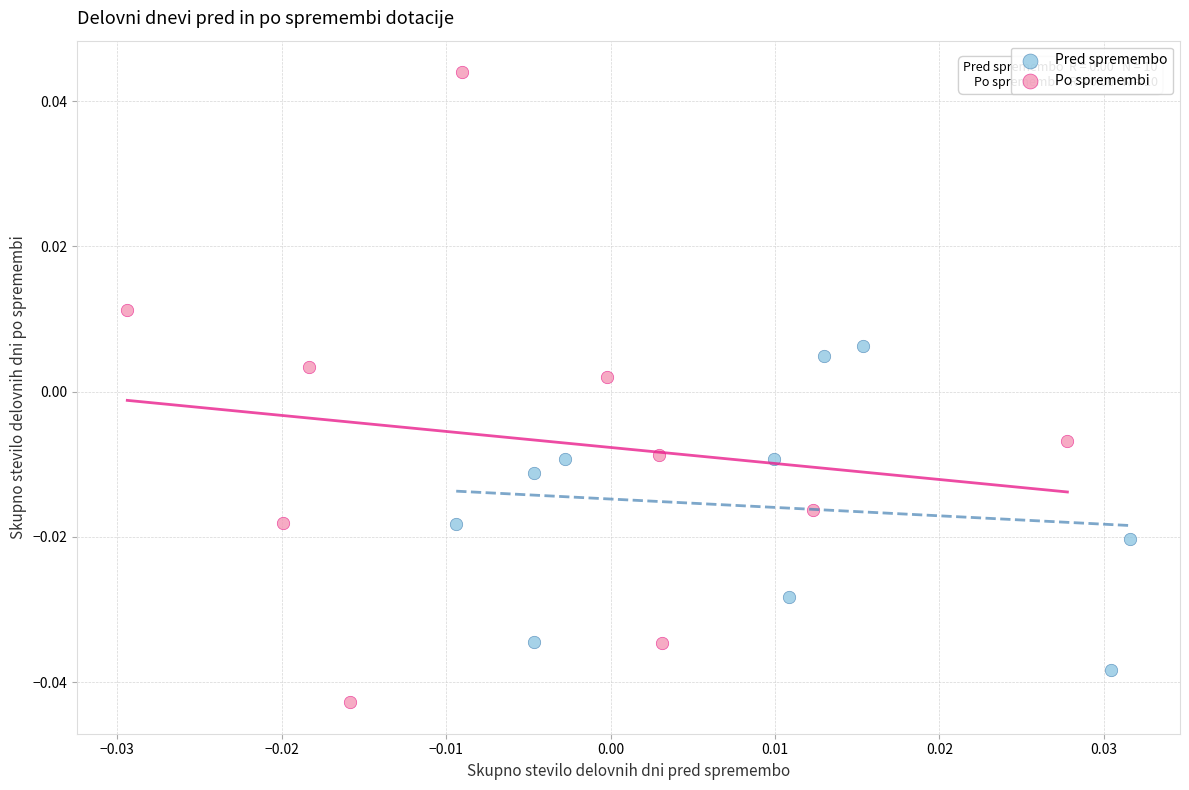

What are all the series names shown in the legend?

Pred spremembo, Po spremembi